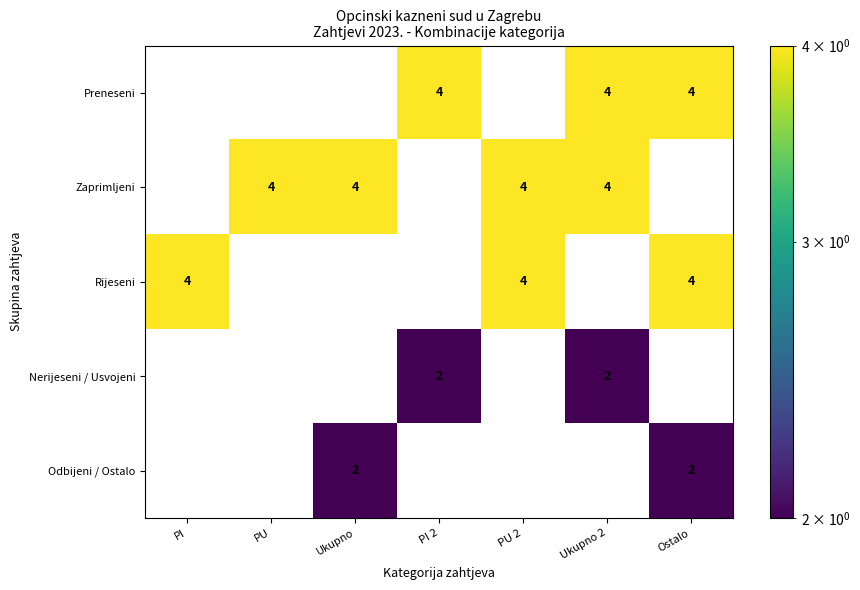

Count the Rijeseni values in the range 0 to 4.

7